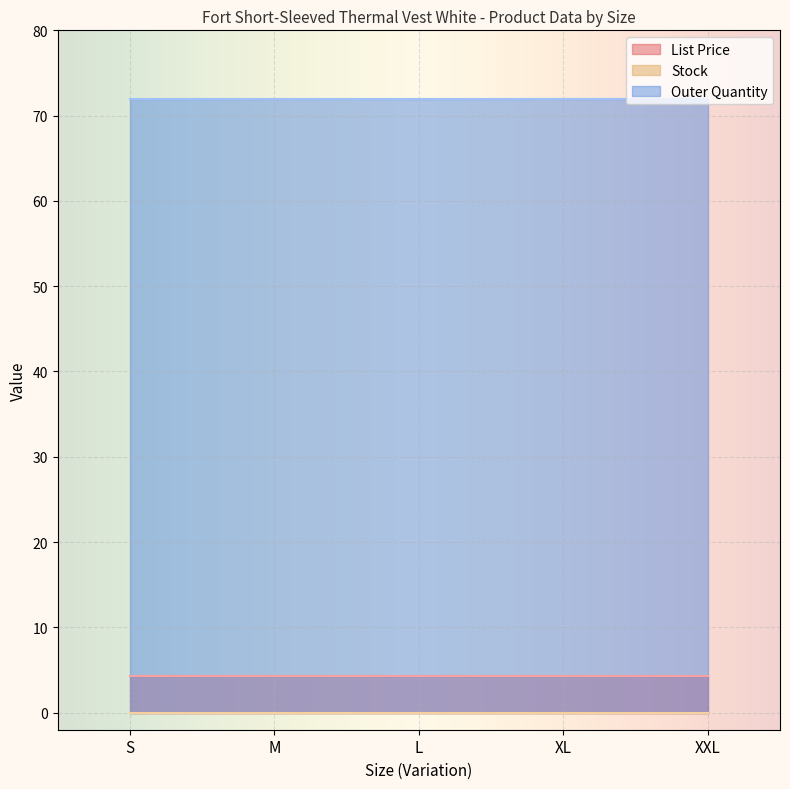

True or false: Stock and List Price cross at least once.

False